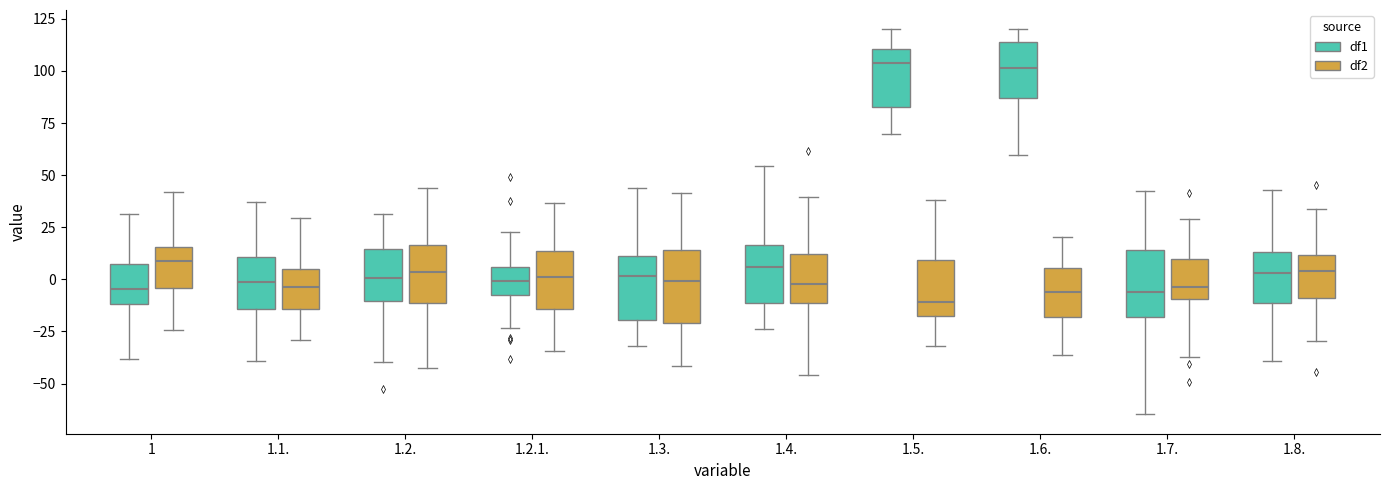

Reading left to right, read every box against the y-axis: the position of its median line, the range the box covers, and the ends of its whiskers. The values are not printed on the chart, so give them approximately, as read against the axis.

1 (df1): median -5, box -10 to 5, whiskers -40 to 30
1 (df2): median 10, box -5 to 15, whiskers -25 to 40
1.1. (df1): median 0, box -15 to 10, whiskers -40 to 35
1.1. (df2): median -5, box -15 to 5, whiskers -30 to 30
1.2. (df1): median 0, box -10 to 15, whiskers -40 to 30
1.2. (df2): median 5, box -10 to 15, whiskers -40 to 45
1.2.1. (df1): median 0, box -10 to 5, whiskers -25 to 25
1.2.1. (df2): median 0, box -15 to 15, whiskers -35 to 35
1.3. (df1): median 0, box -20 to 10, whiskers -30 to 45
1.3. (df2): median 0, box -20 to 15, whiskers -40 to 40
1.4. (df1): median 5, box -10 to 15, whiskers -25 to 55
1.4. (df2): median 0, box -10 to 10, whiskers -45 to 40
1.5. (df1): median 105, box 85 to 110, whiskers 70 to 120
1.5. (df2): median -10, box -15 to 10, whiskers -30 to 40
1.6. (df1): median 100, box 85 to 115, whiskers 60 to 120
1.6. (df2): median -5, box -20 to 5, whiskers -35 to 20
1.7. (df1): median -5, box -20 to 15, whiskers -65 to 40
1.7. (df2): median -5, box -10 to 10, whiskers -35 to 30
1.8. (df1): median 5, box -10 to 15, whiskers -40 to 45
1.8. (df2): median 5, box -10 to 10, whiskers -30 to 35